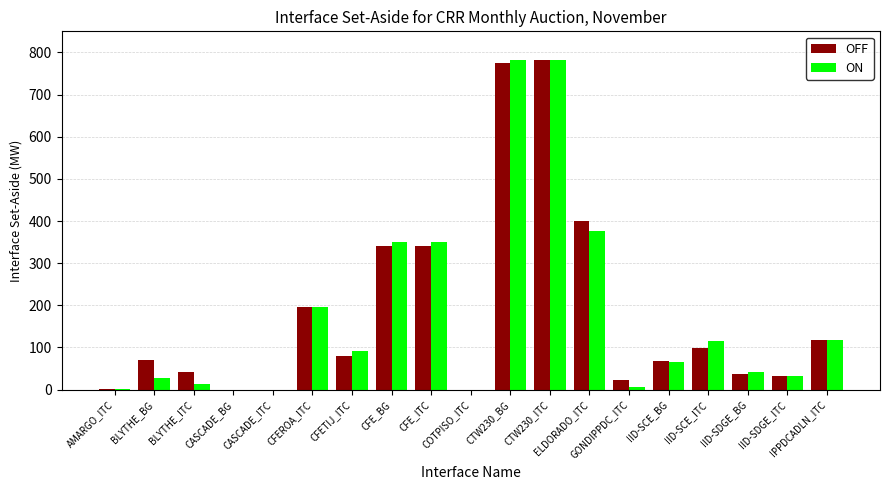

What is the maximum value shown in the chart?

781.1